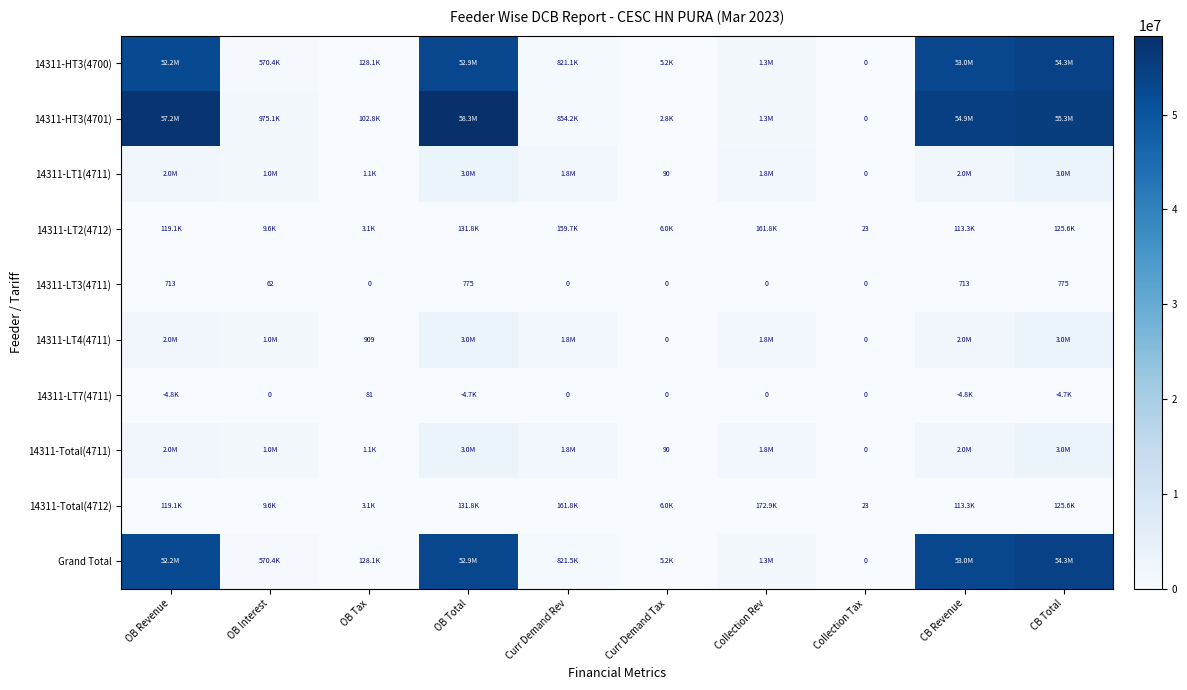

Which series changed the most between Curr Demand Rev and CB Revenue?

14311-HT3(4701)